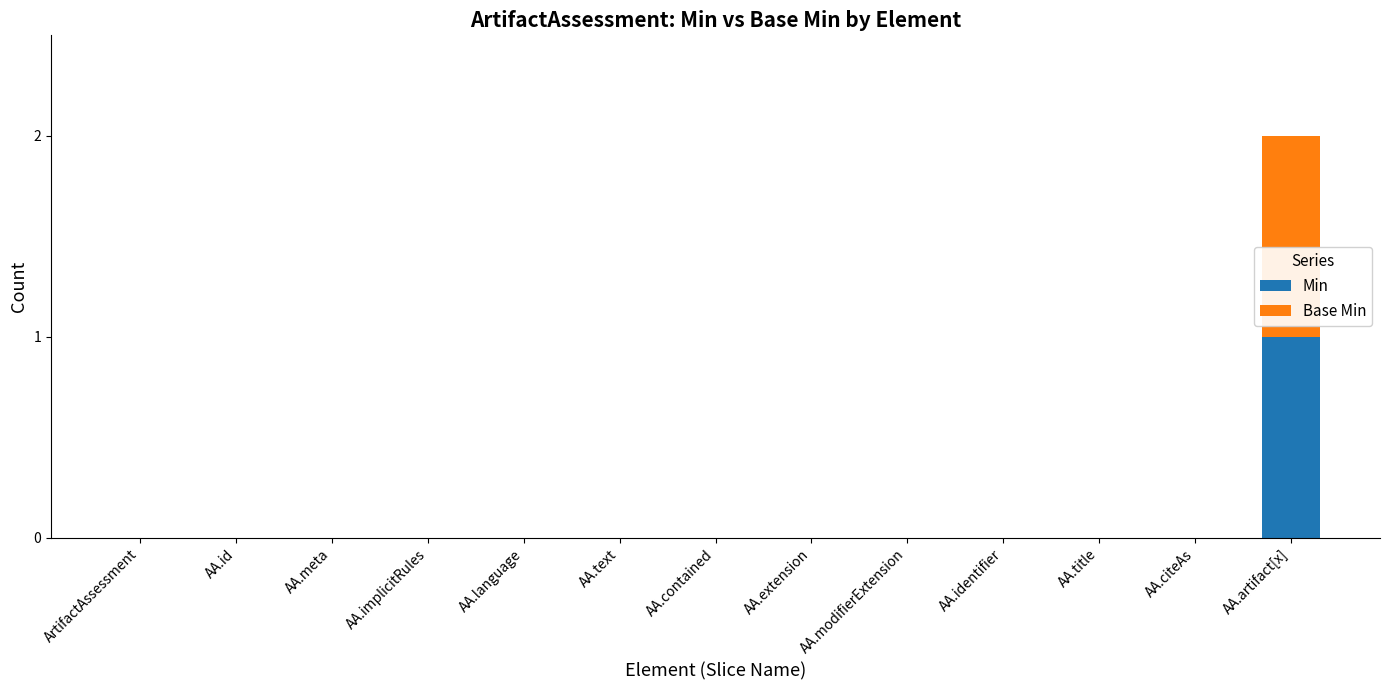

At which category is the sum across all series the highest?

AA.artifact[x]